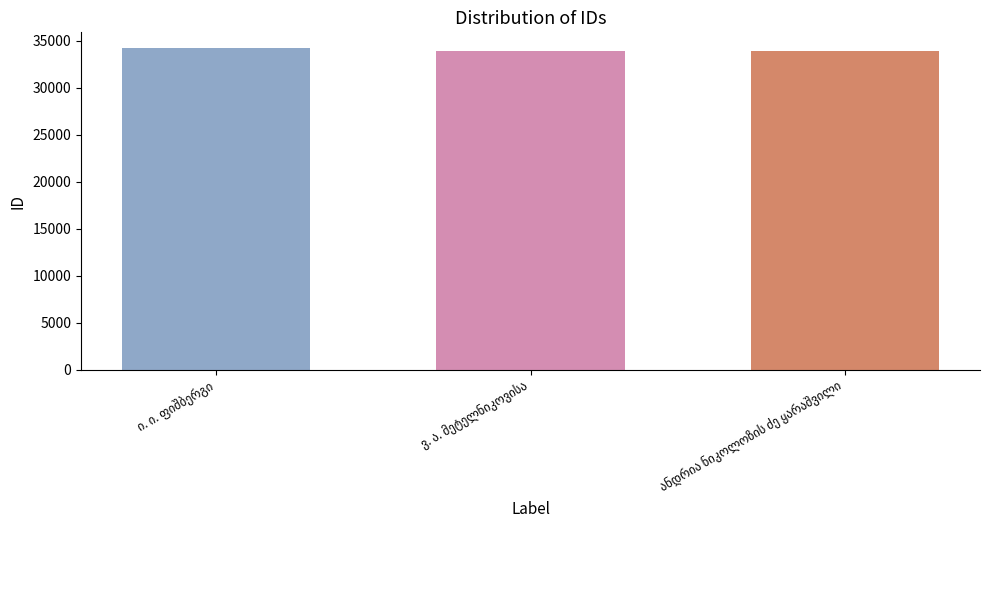

What is the value of the 2nd bar from the left?

33878